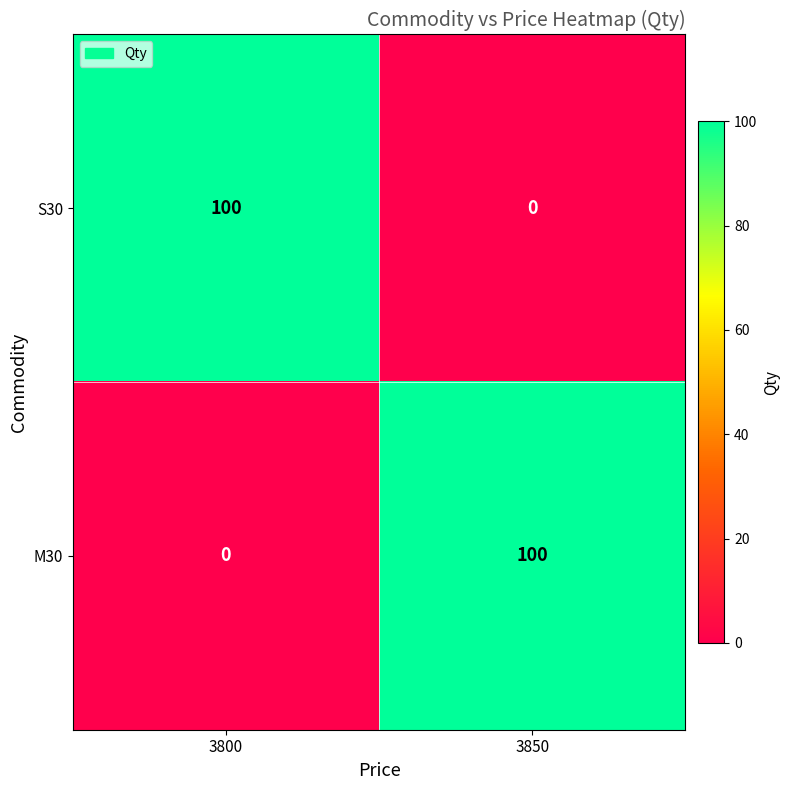

What is the difference between the highest and lowest values at 3850?

100